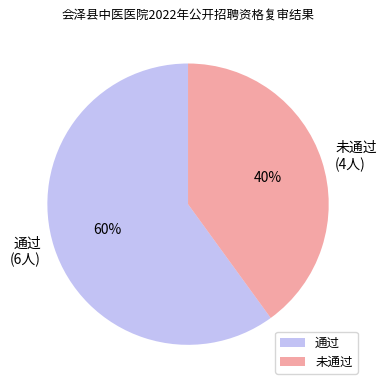

To the nearest percent, what percentage of the pie is 通过?

60%